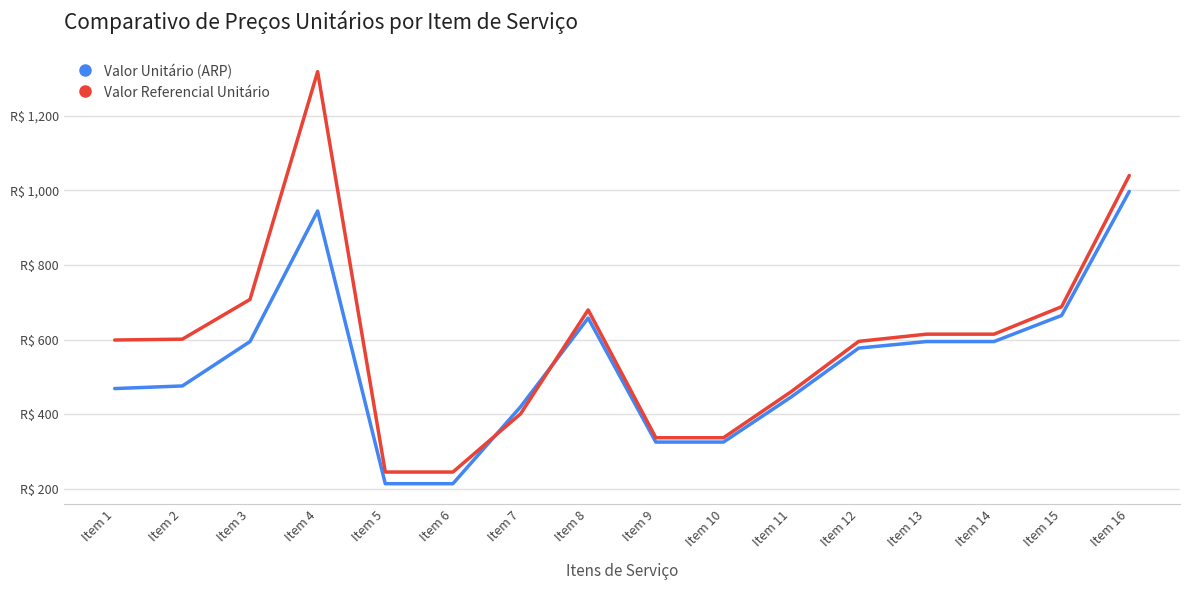

At which category does Valor Unitário (ARP) reach its first local peak?

Item 4